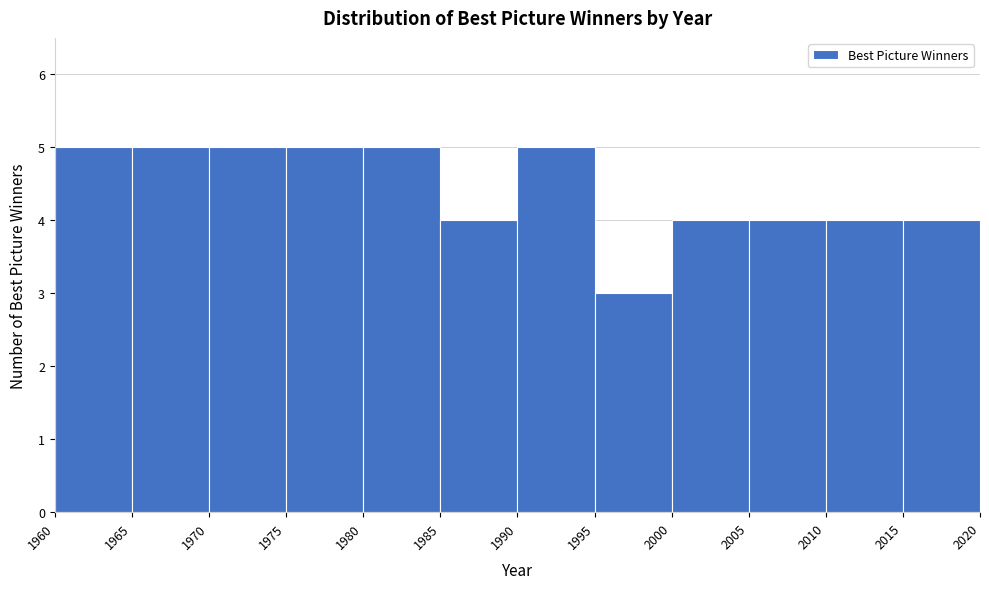

What is the height of the bar covering 2005 to 2010 on the x-axis? The values are not printed on the chart, so give them approximately, as read against the axis.

4